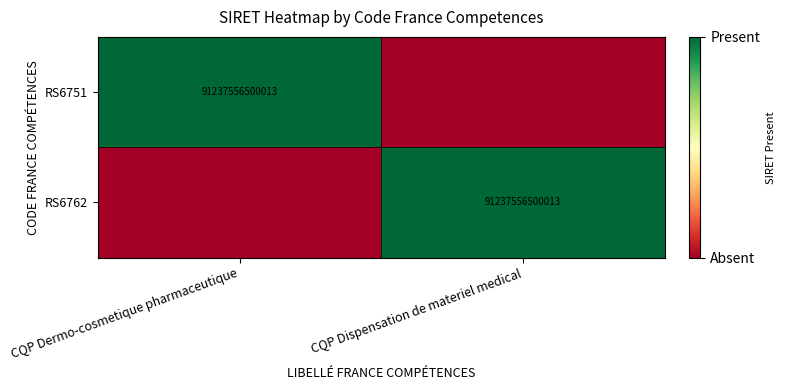

The RS6762 series shows 91237556500013 at CQP Dispensation de materiel medical. True or false?

True